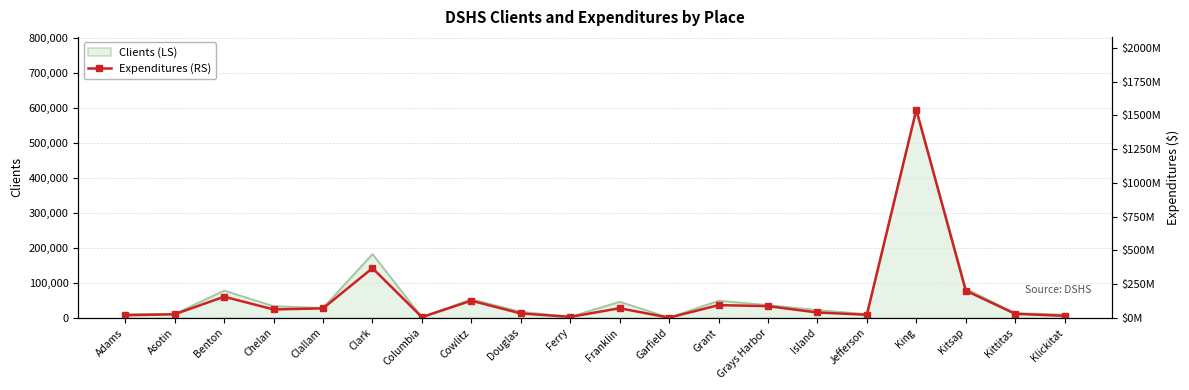

Where is Clients (LS) nearest to the value 297499?

Clark